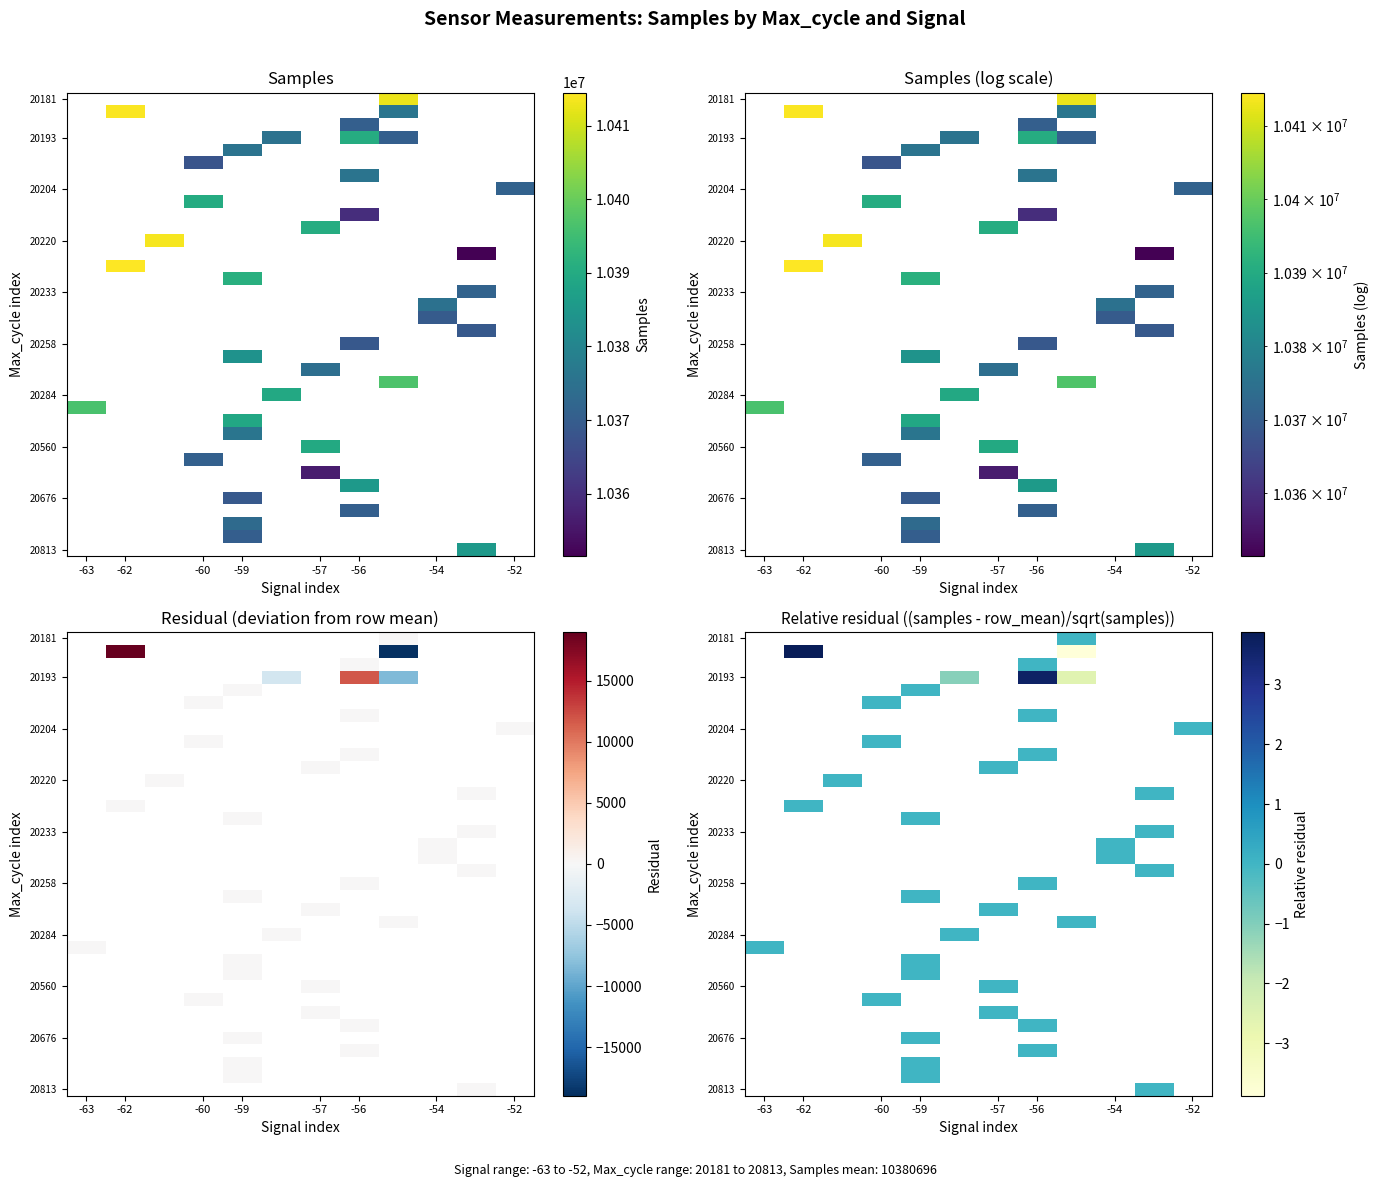

The value of row_9 at -60 is nan. True or false?

False